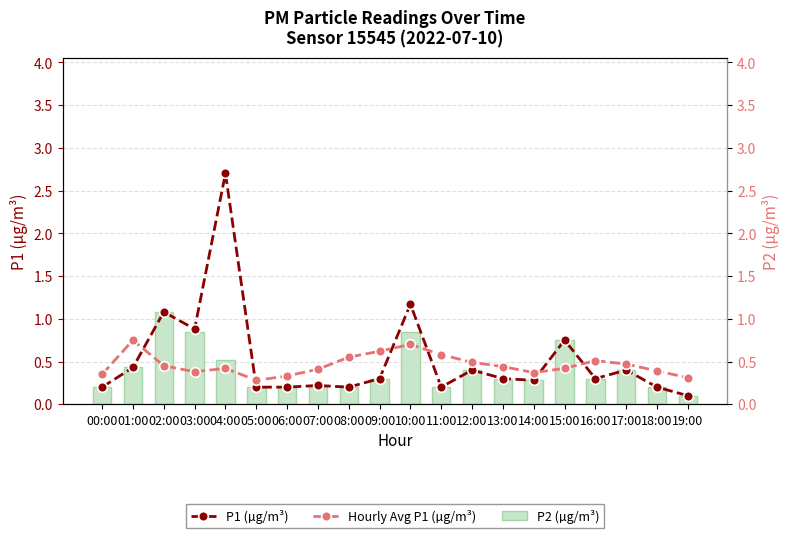

Reading left to right, transcribe all the data shown in this chart.

P2 (µg/m³): 0.2	0.4	1.1	0.8	0.5	0.2	0.2	0.2	0.2	0.3	0.8	0.2	0.4	0.3	0.3	0.8	0.3	0.4	0.2	0.1
P1 (µg/m³): 0.2	0.4	1.1	0.9	2.7	0.2	0.2	0.2	0.2	0.3	1.2	0.2	0.4	0.3	0.3	0.8	0.3	0.4	0.2	0.1
Hourly Avg P1 (µg/m³): 0.3	0.8	0.5	0.4	0.4	0.3	0.3	0.4	0.6	0.6	0.7	0.6	0.5	0.4	0.4	0.4	0.5	0.5	0.4	0.3